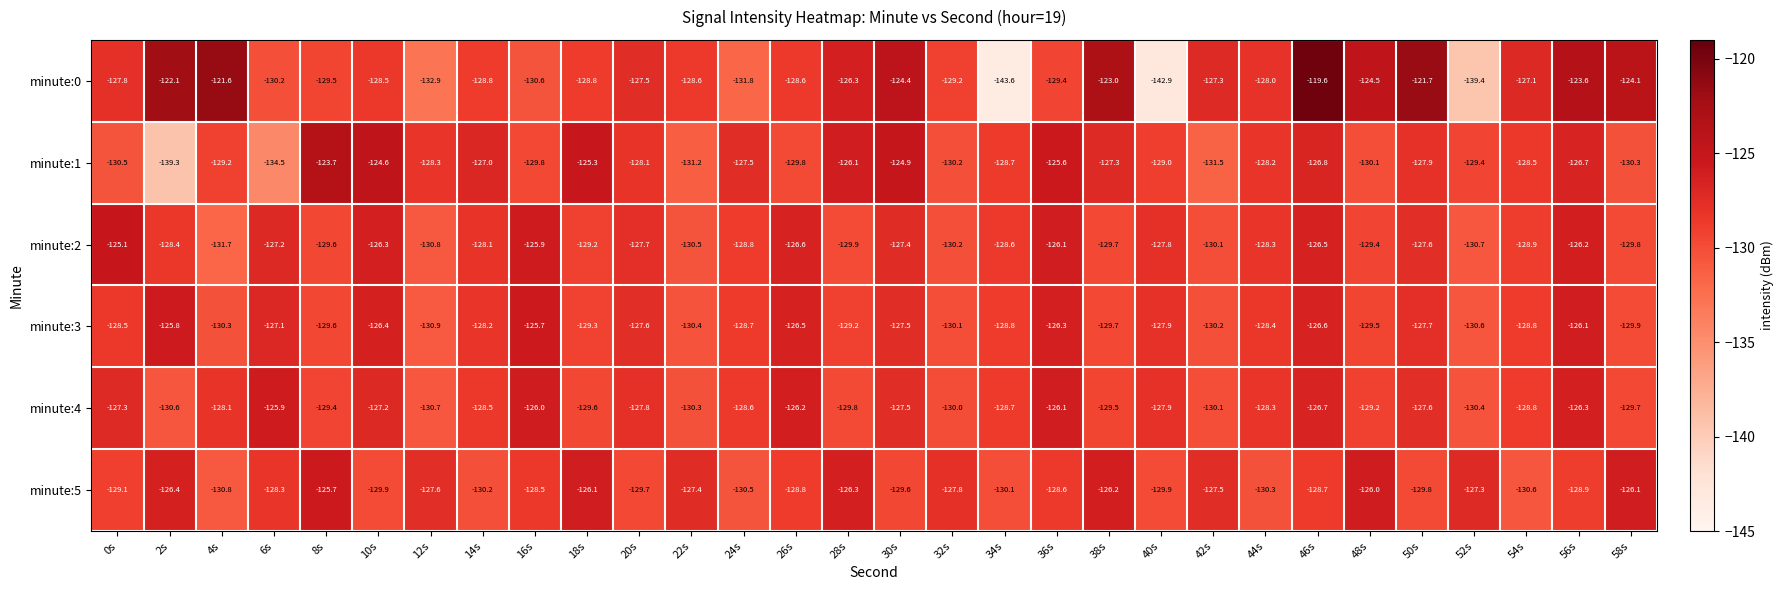

Which series has the largest range (max minus min)?

minute:0